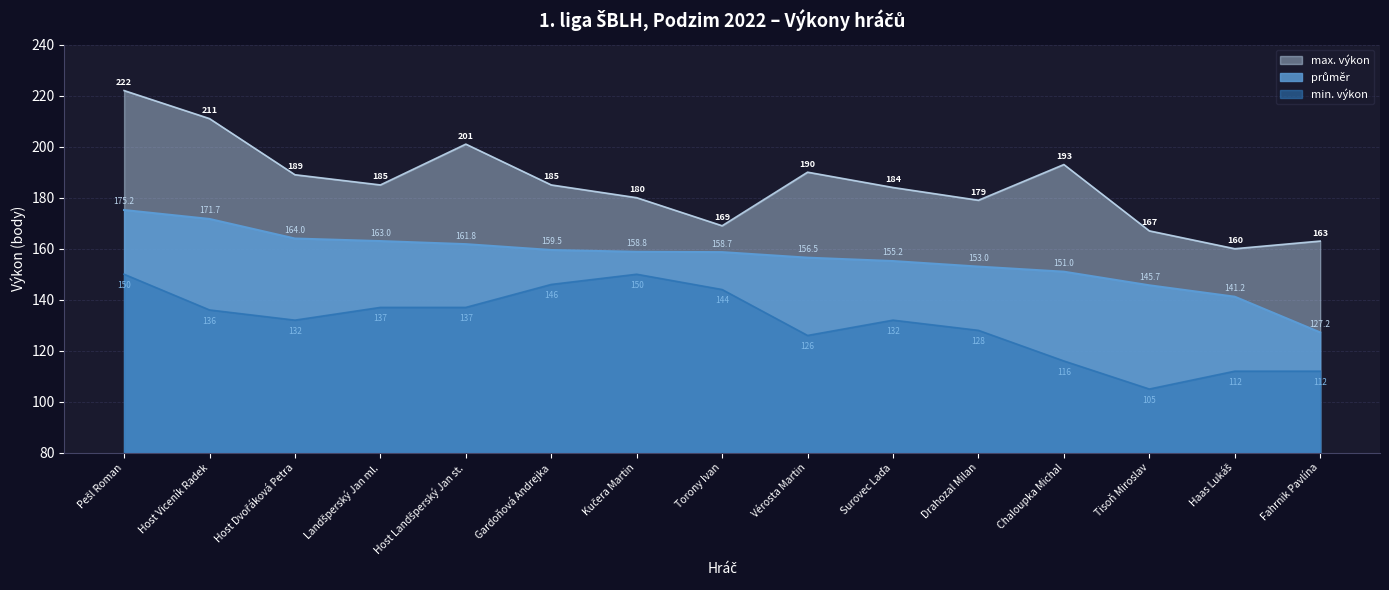

The průměr series shows 71.0 at Chaloupka Michal. True or false?

False